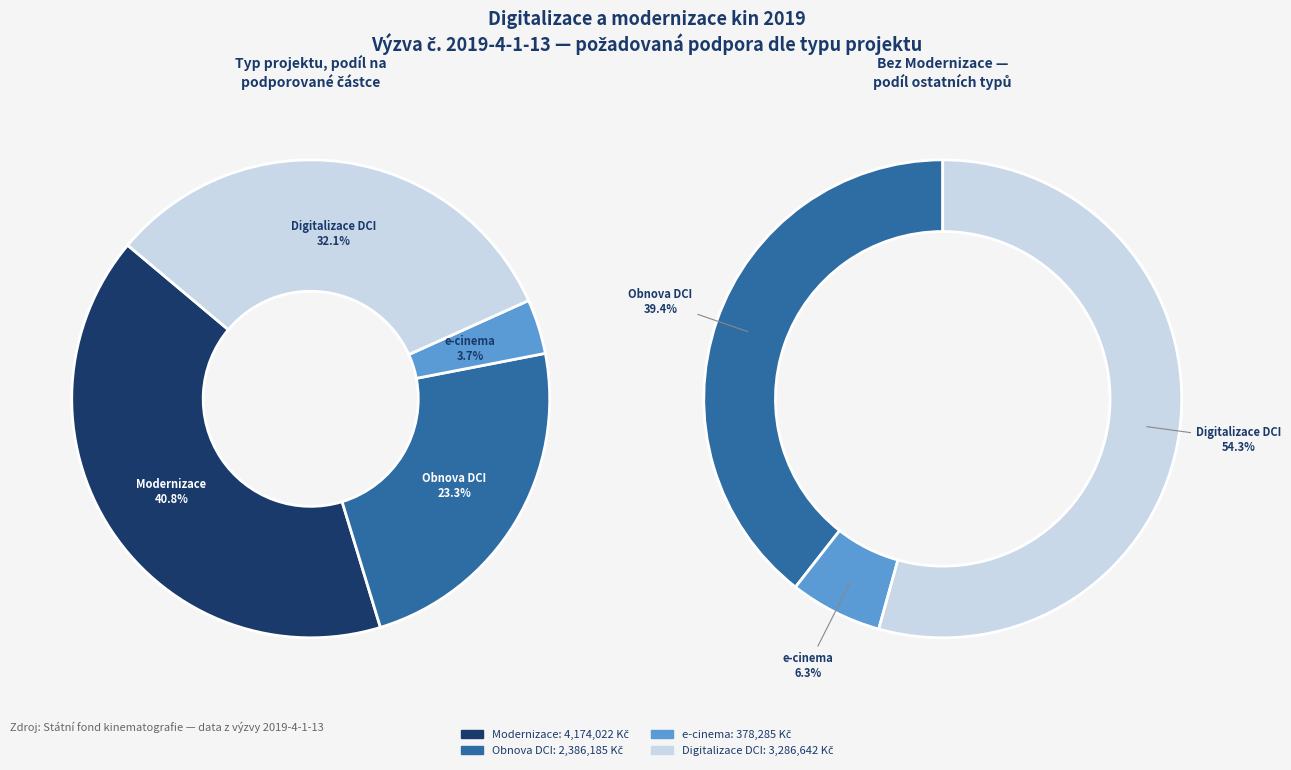

The Digitalizace DCI slice represents 1% of the pie. True or false?

False